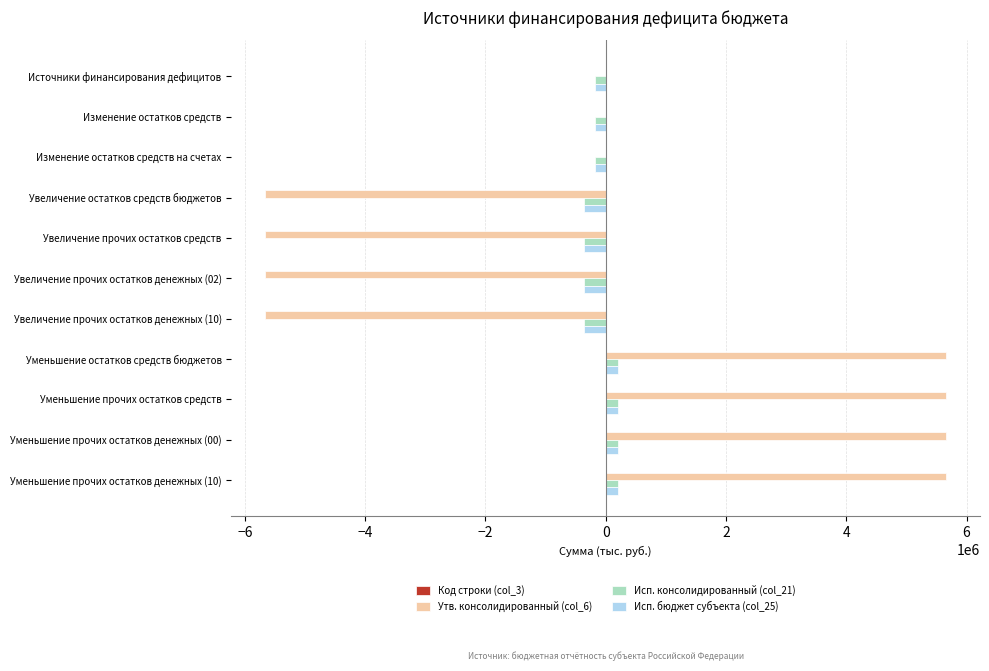

What is the maximum value shown in the chart?

5657400.0